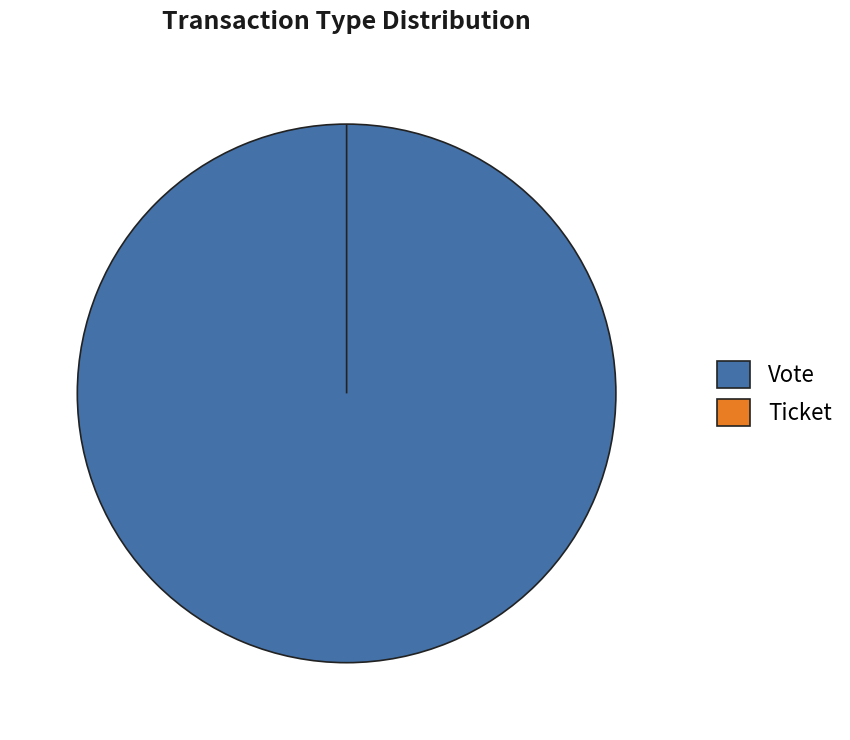

What is the total percentage of Vote and Ticket?

100.0%